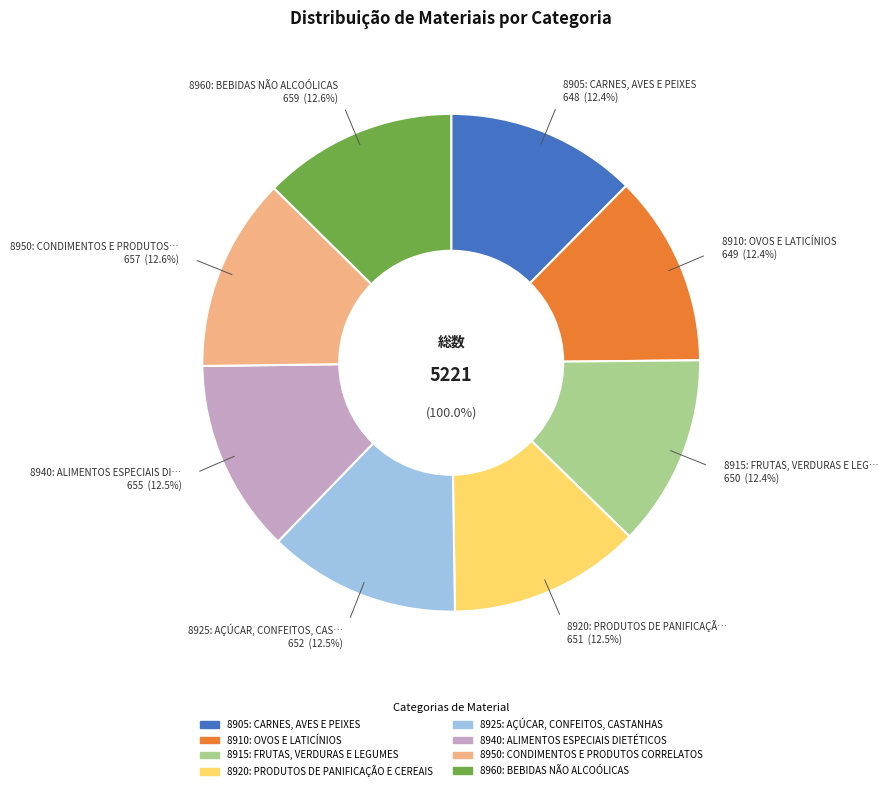

Is 8910: OVOS E LATICÍNIOS the majority of the pie?

No